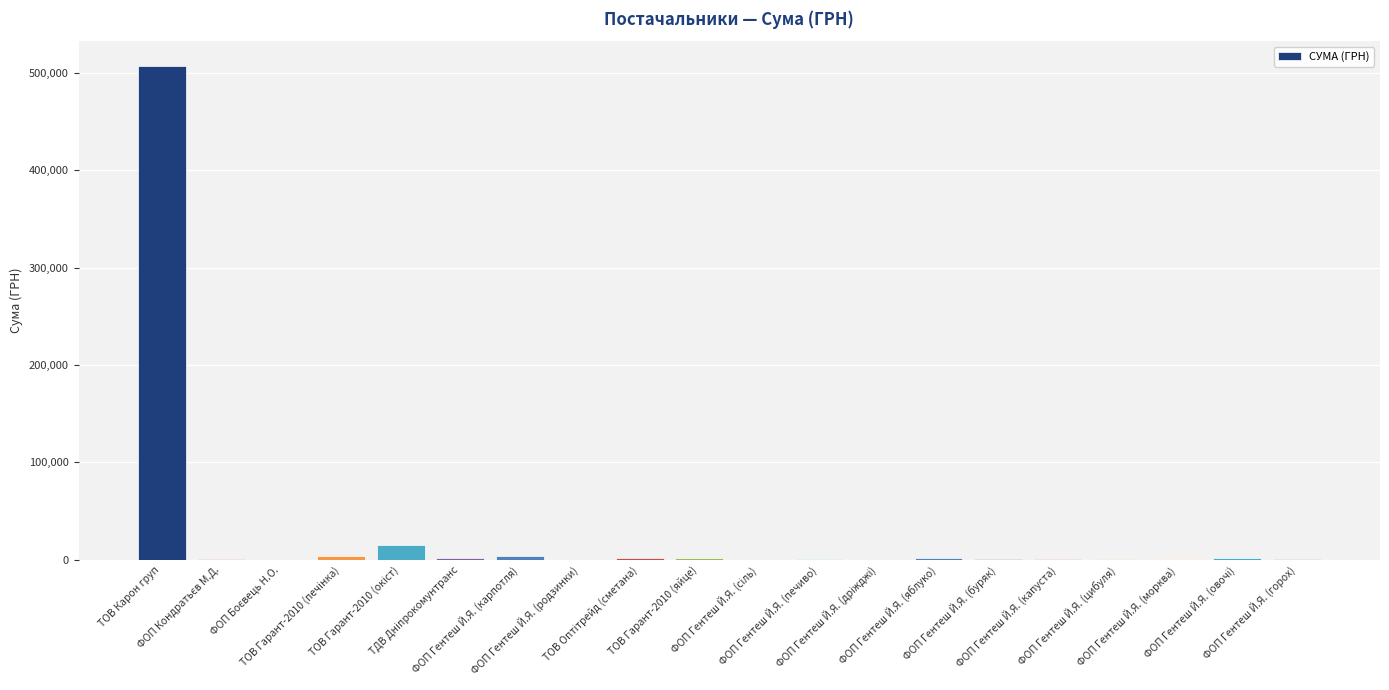

What is the sum of all values?

546123.2